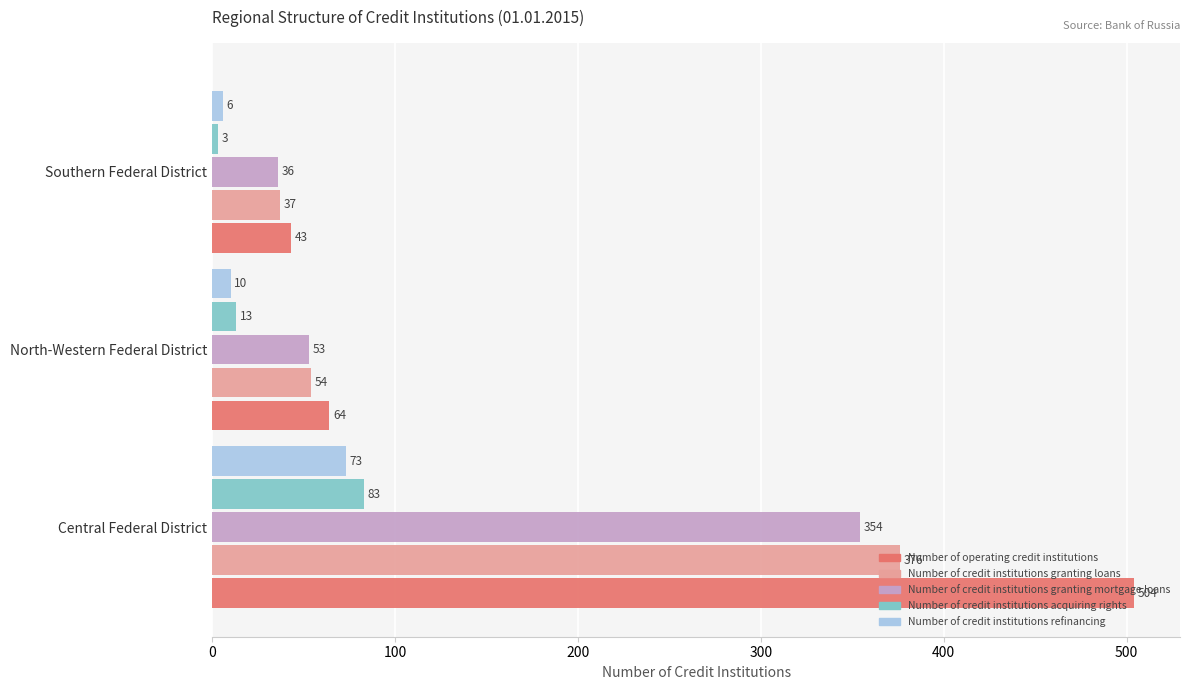

What is the highest value of the Number of operating credit institutions series?

504